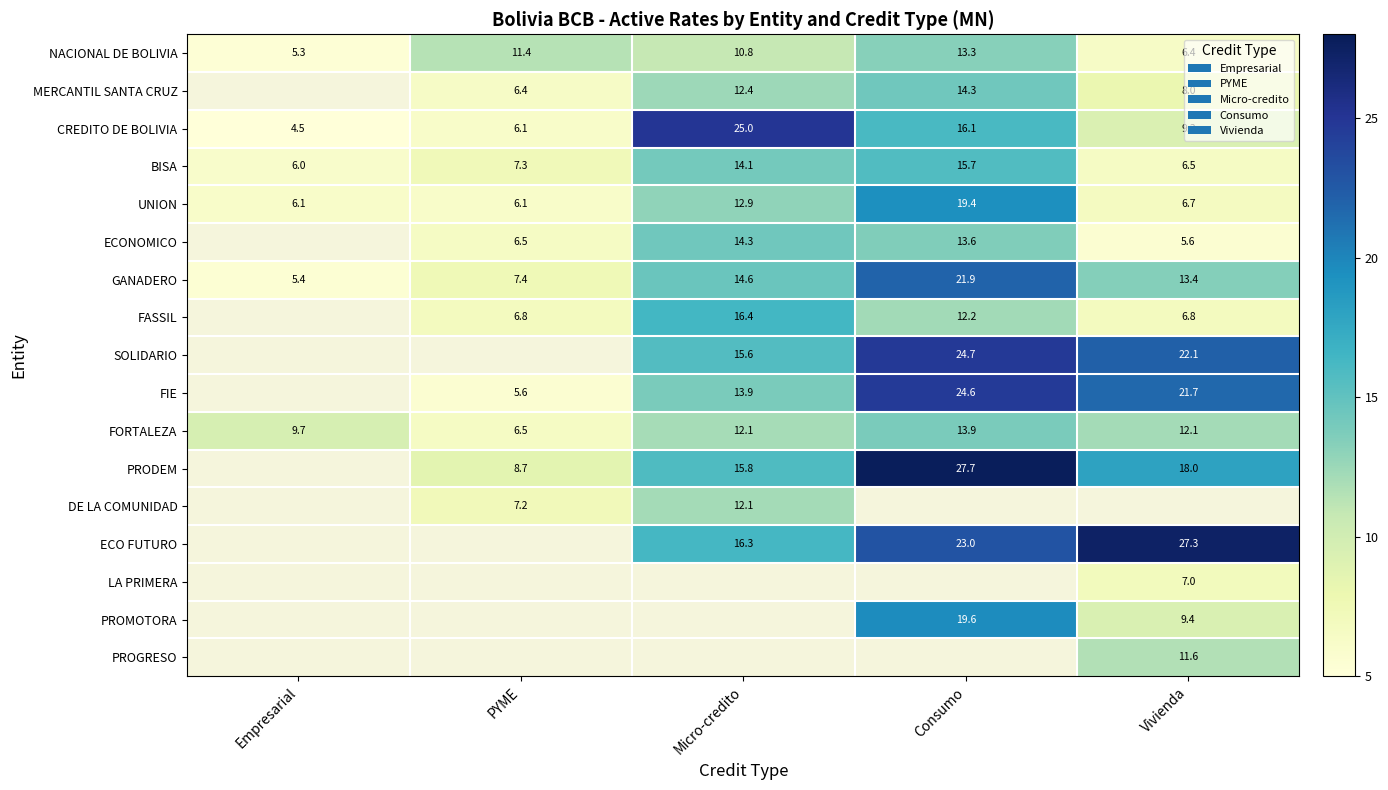

Between Empresarial and Micro-credito, which is larger?

Micro-credito